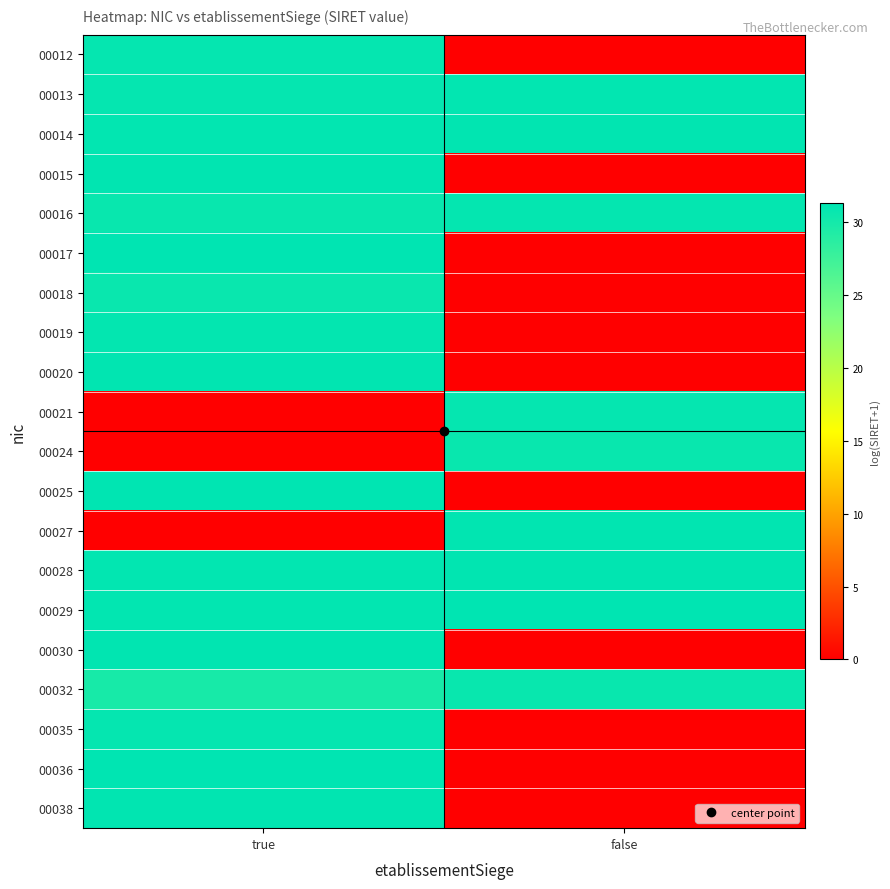

Reading left to right, extract all data points from this chart.

00012: true=30.9	false=0.0
00013: true=30.9	false=31.0
00014: true=31.1	false=31.1
00015: true=31.1	false=0.0
00016: true=30.7	false=30.9
00017: true=31.3	false=0.0
00018: true=30.6	false=0.0
00019: true=31.0	false=0.0
00020: true=31.1	false=0.0
00021: true=0.0	false=30.9
00024: true=0.0	false=30.7
00025: true=31.3	false=0.0
00027: true=0.0	false=31.1
00028: true=31.0	false=31.1
00029: true=31.1	false=31.2
00030: true=31.1	false=0.0
00032: true=29.8	false=30.7
00035: true=30.9	false=0.0
00036: true=31.2	false=0.0
00038: true=31.1	false=0.0